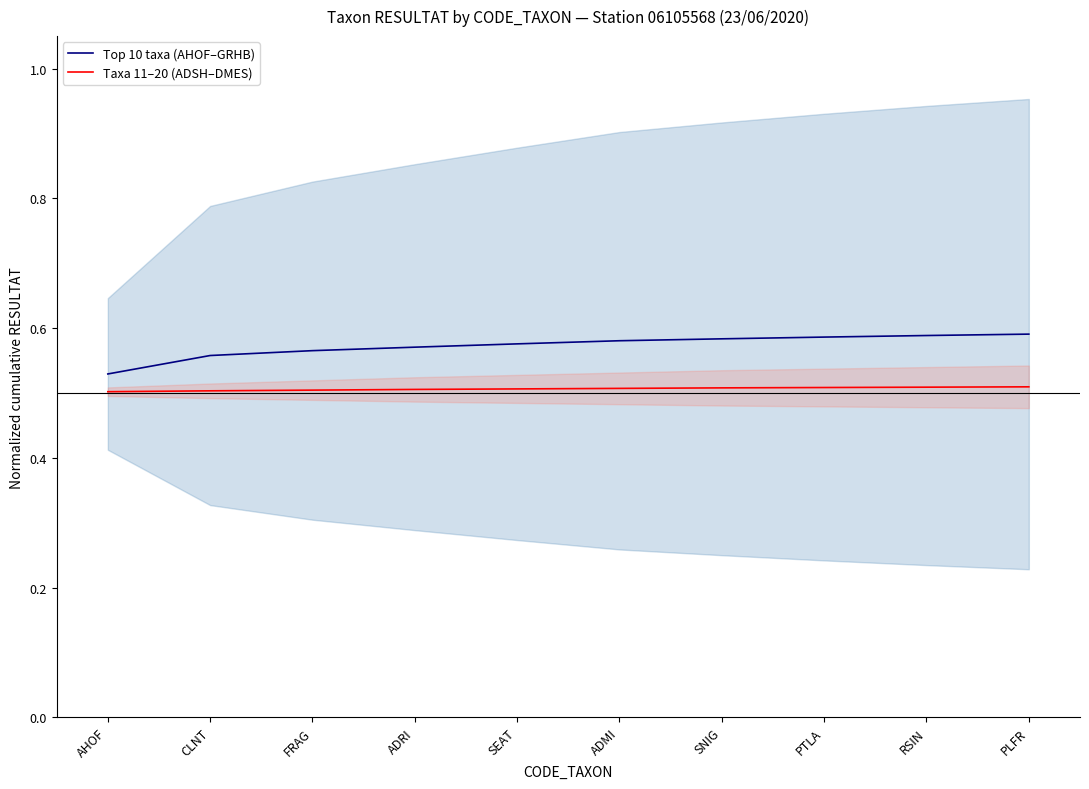

What are all the series names shown in the legend?

Top 10 taxa (AHOF–GRHB), Taxa 11–20 (ADSH–DMES)